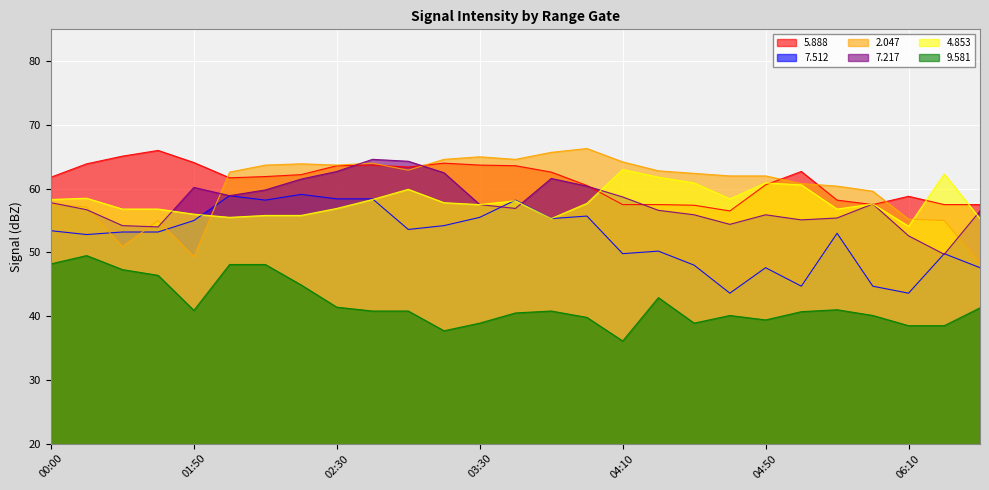

Which series has the largest total across all categories?

5.888